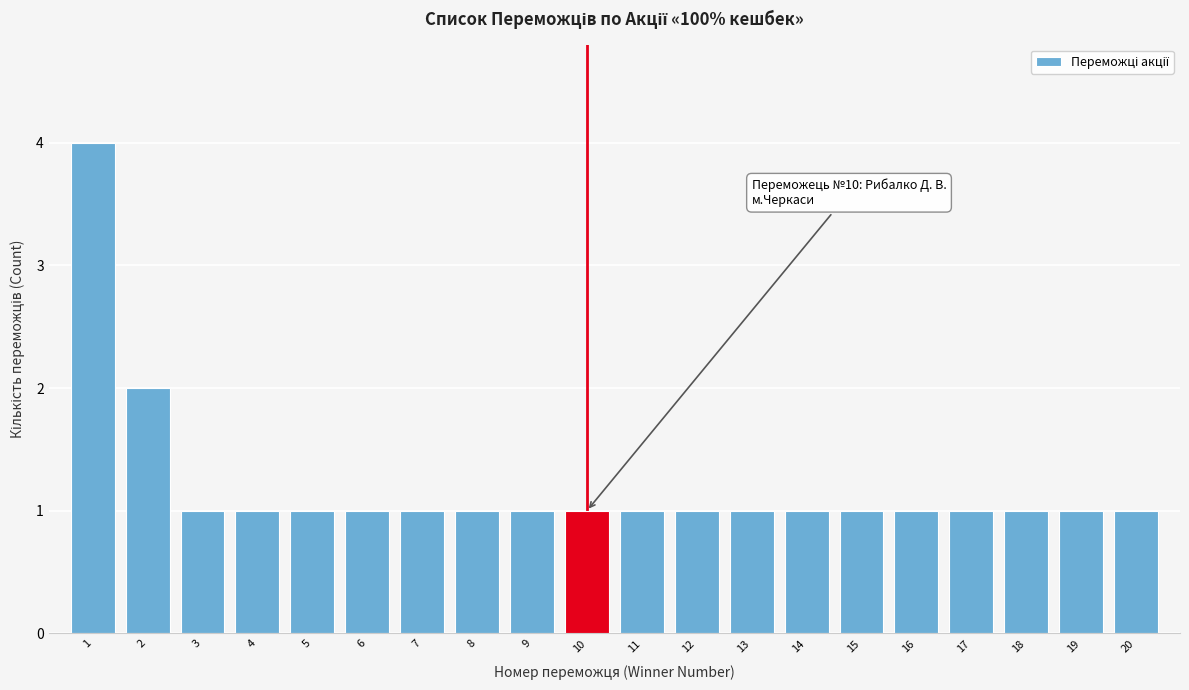

Reading left to right, what are all the values shown in this chart?

4	2	1	1	1	1	1	1	1	1	1	1	1	1	1	1	1	1	1	1